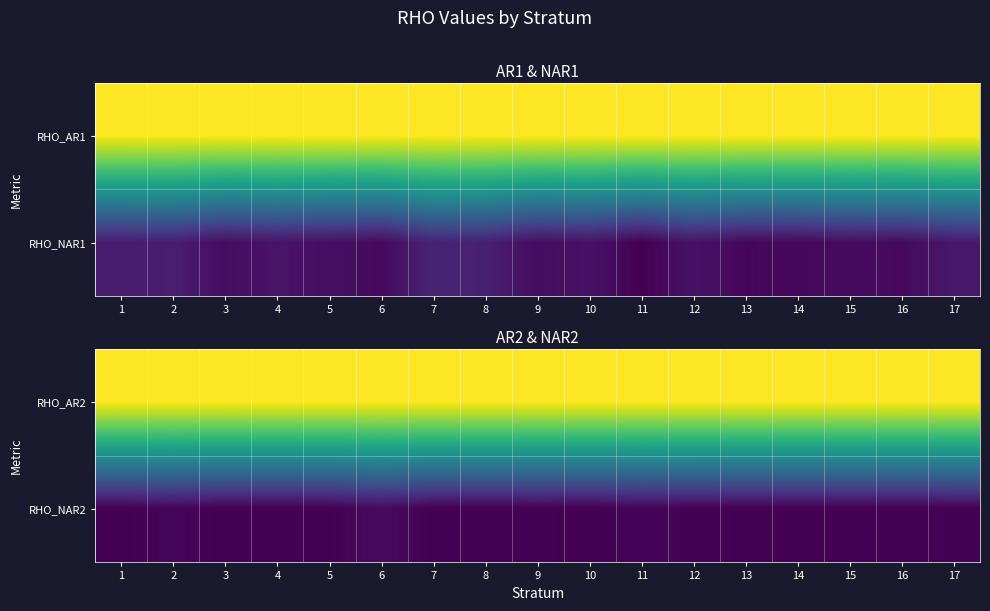

What is the total value across all series at 14?

1.0